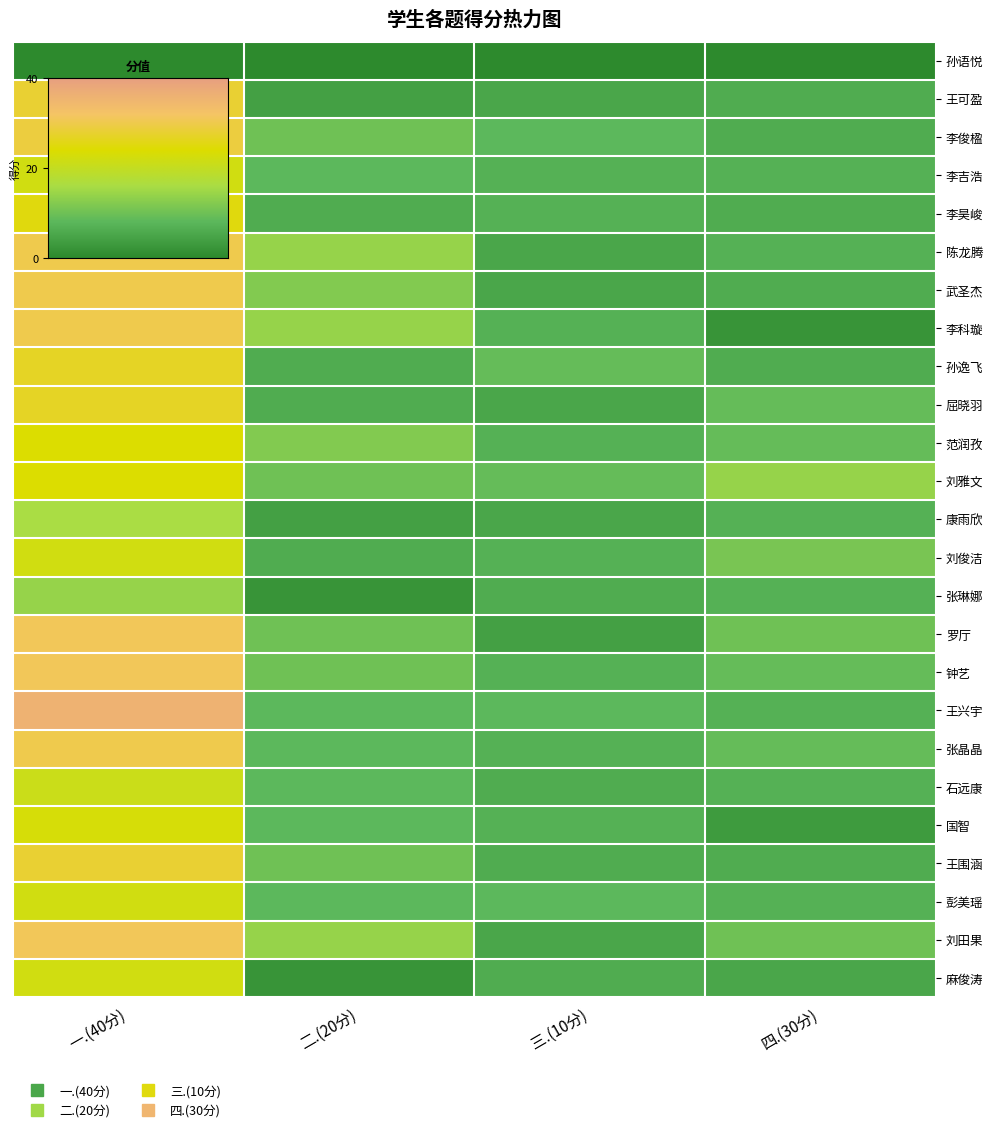

List the series in order of their peak value, lowest first.

孙语悦, 张琳娜, 康雨欣, 石远康, 李吉浩, 刘俊洁, 彭美瑶, 麻俊涛, 国智, 范润孜, 刘雅文, 李昊峻, 孙逸飞, 屈晓羽, 王可盈, 王围涵, 李俊楹, 陈龙腾, 武圣杰, 李科璇, 张晶晶, 罗厅, 钟艺, 刘田果, 王兴宇